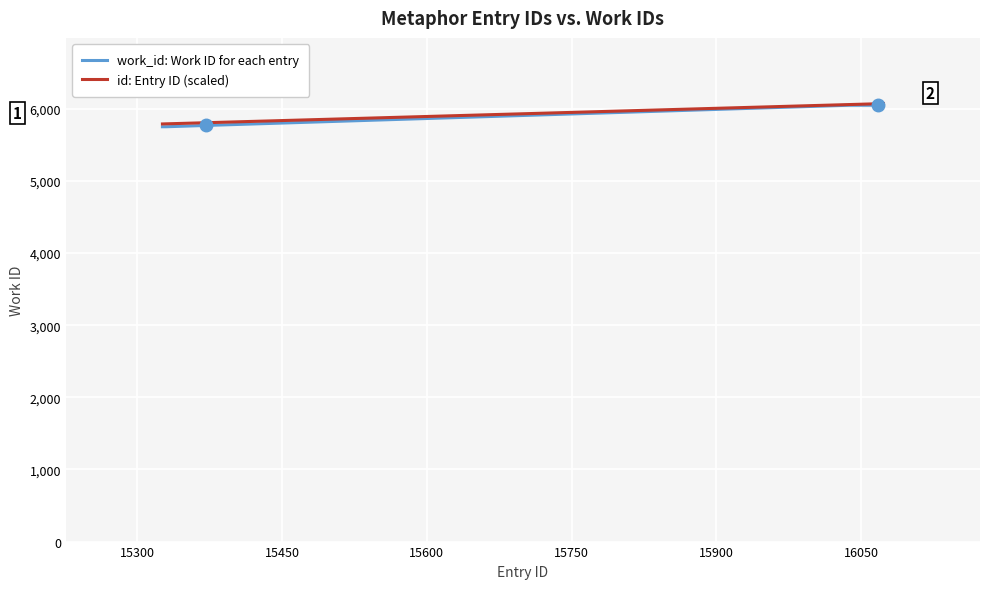

What is the minimum value for work_id: Work ID for each entry?

5750.0